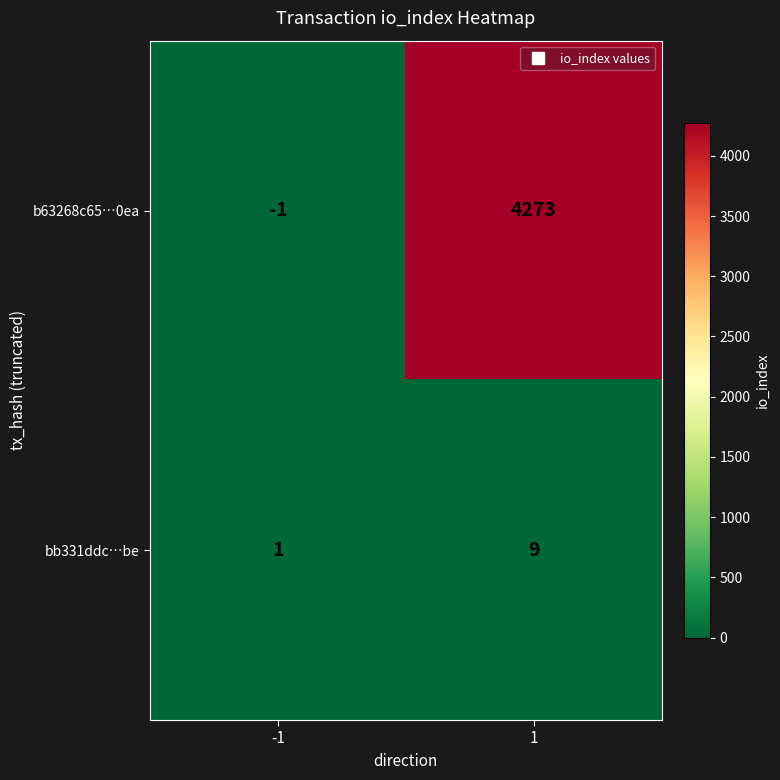

List the series in order of their peak value, lowest first.

bb331ddc…be, b63268c65…0ea